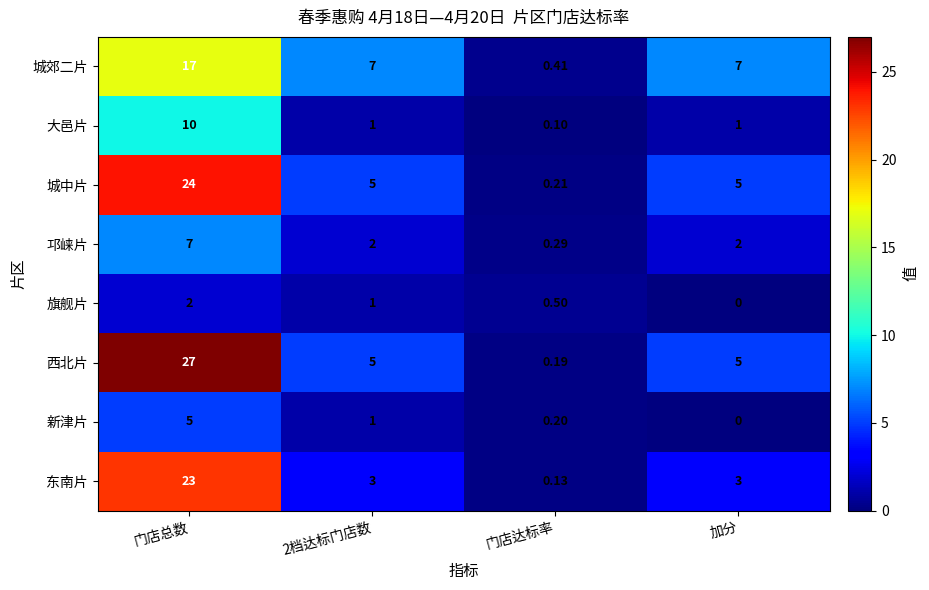

Rank the series at 门店总数 from highest to lowest value.

西北片, 城中片, 东南片, 城郊二片, 大邑片, 邛崃片, 新津片, 旗舰片